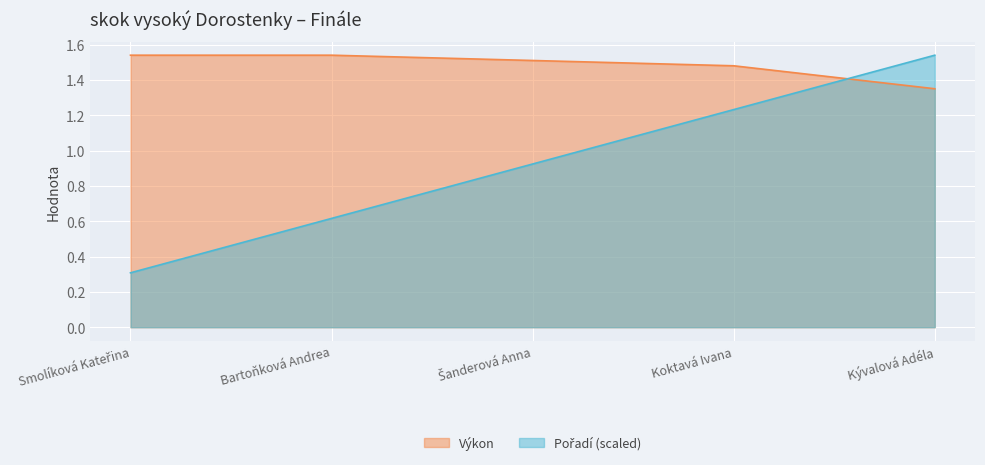

What is the label of the 5th point from the left?

Kývalová Adéla